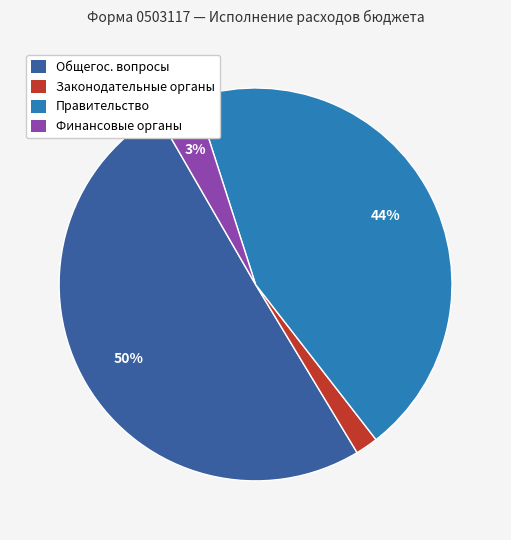

To the nearest percent, what is the average slice percentage?

25%